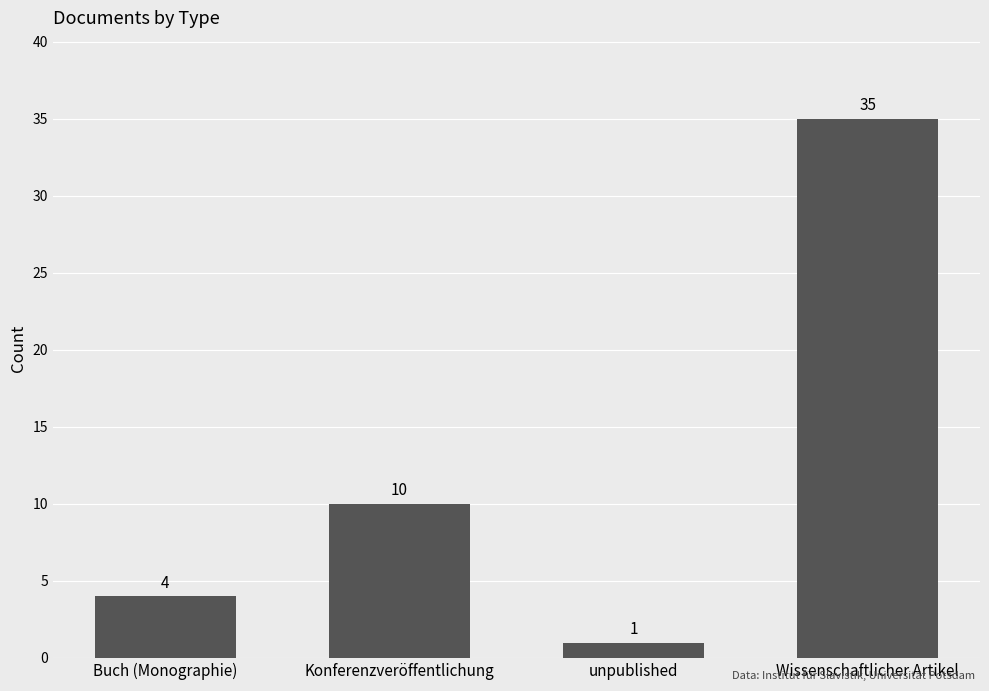

Reading left to right, transcribe all the data shown in this chart.

Buch (Monographie)=4	Konferenzveröffentlichung=10	unpublished=1	Wissenschaftlicher Artikel=35